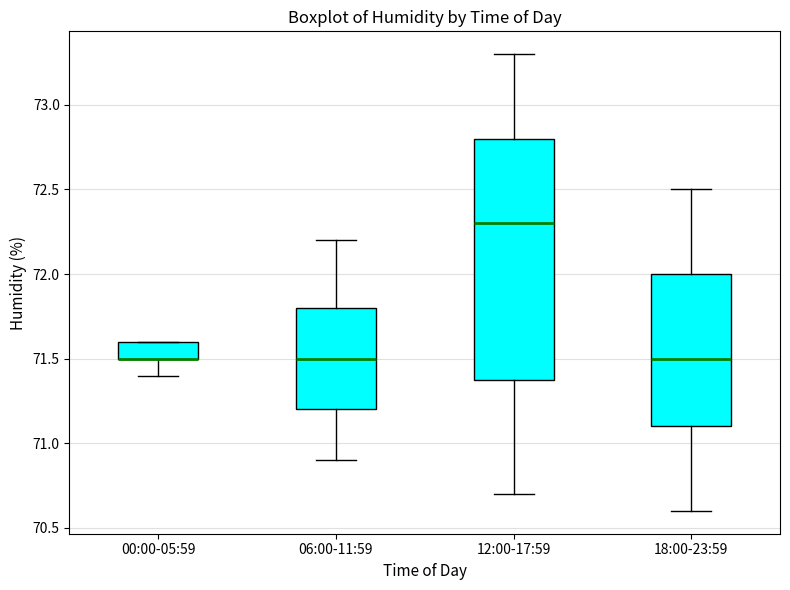

Which box is the tallest, from its lower edge to its upper edge?

12:00-17:59